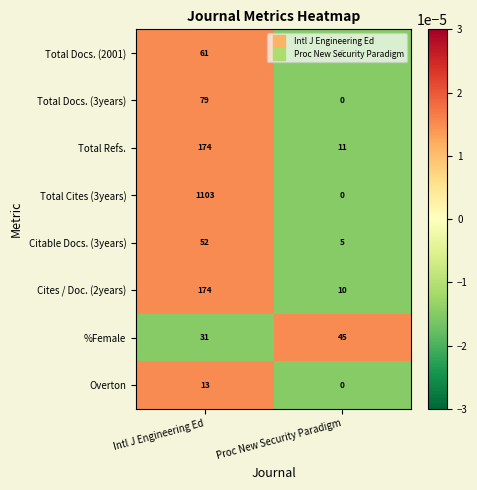

True or false: Overton has a value of 13 at Intl J Engineering Ed.

True